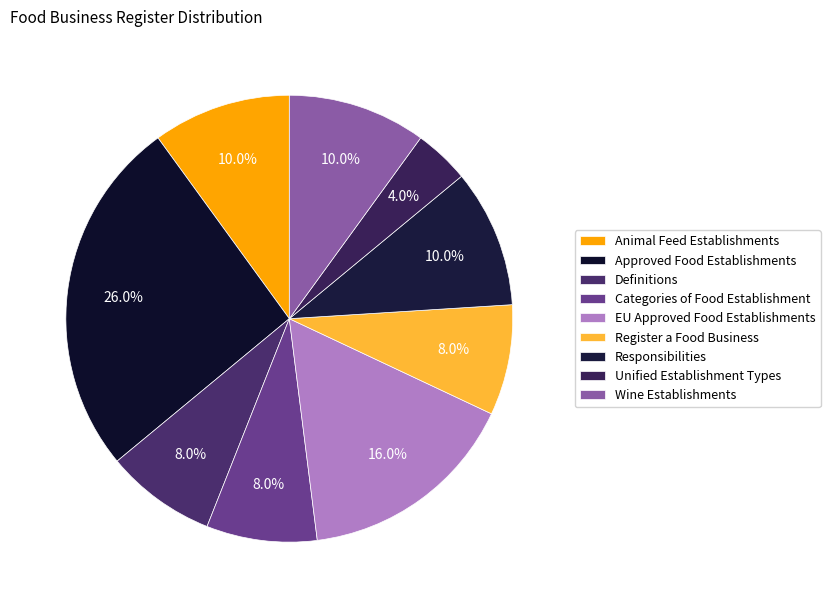

To the nearest percent, what is the difference between the largest and smallest slice percentages?

22%